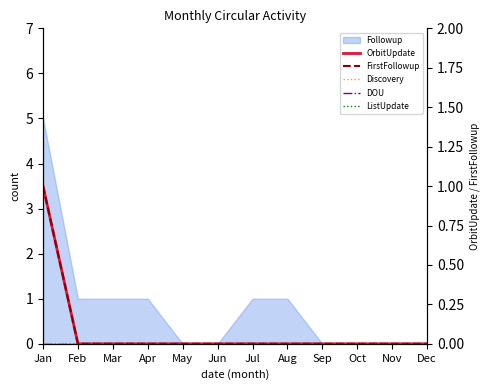

How many data points does each series have?

12